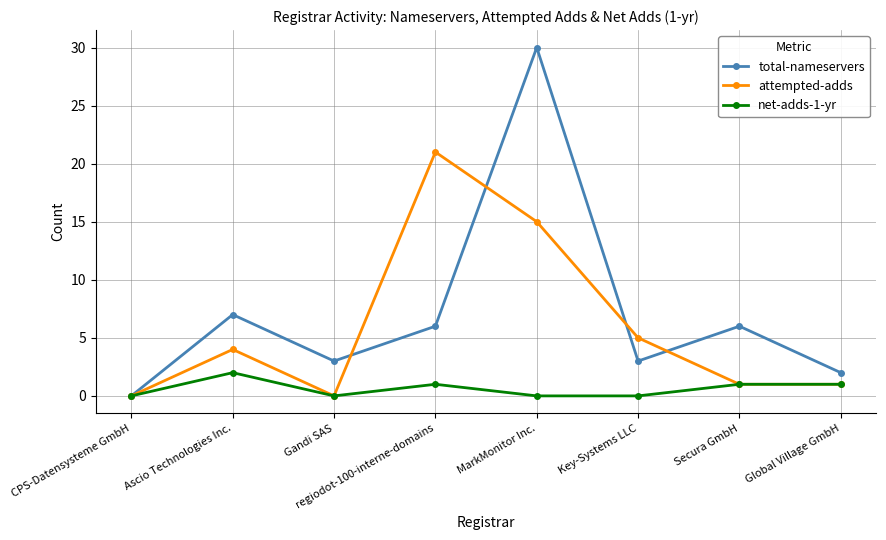

Between Ascio Technologies Inc. and MarkMonitor Inc., which series saw the biggest shift?

total-nameservers